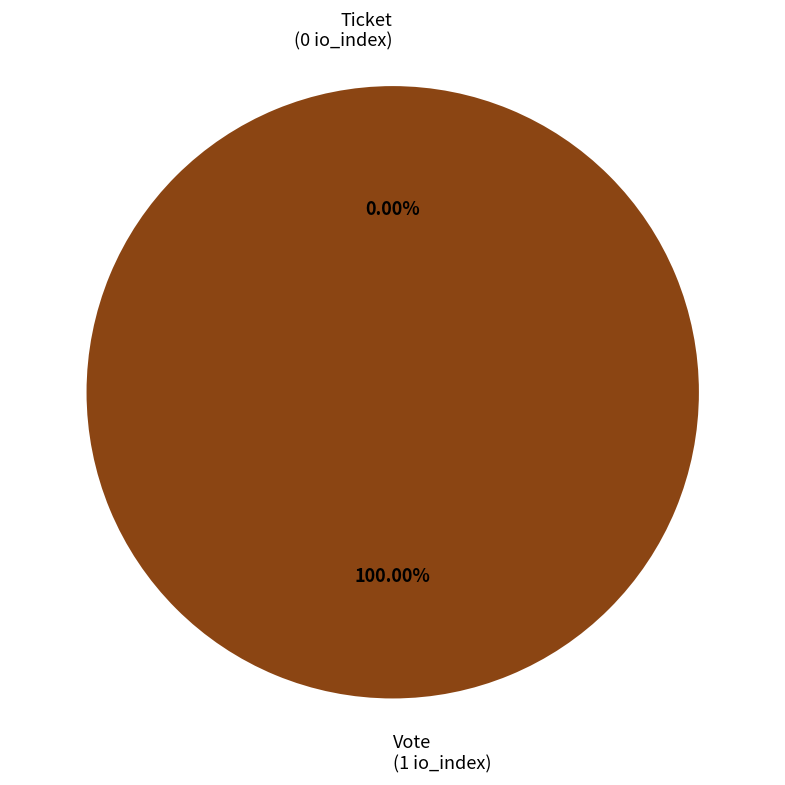

Which has a higher value, Ticket or Vote?

Vote